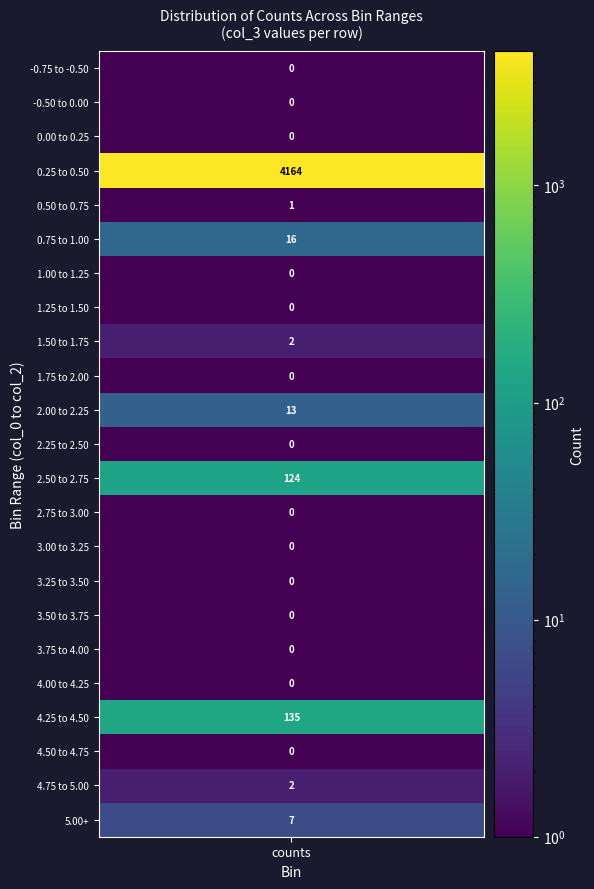

What is the sum of all values?

4464